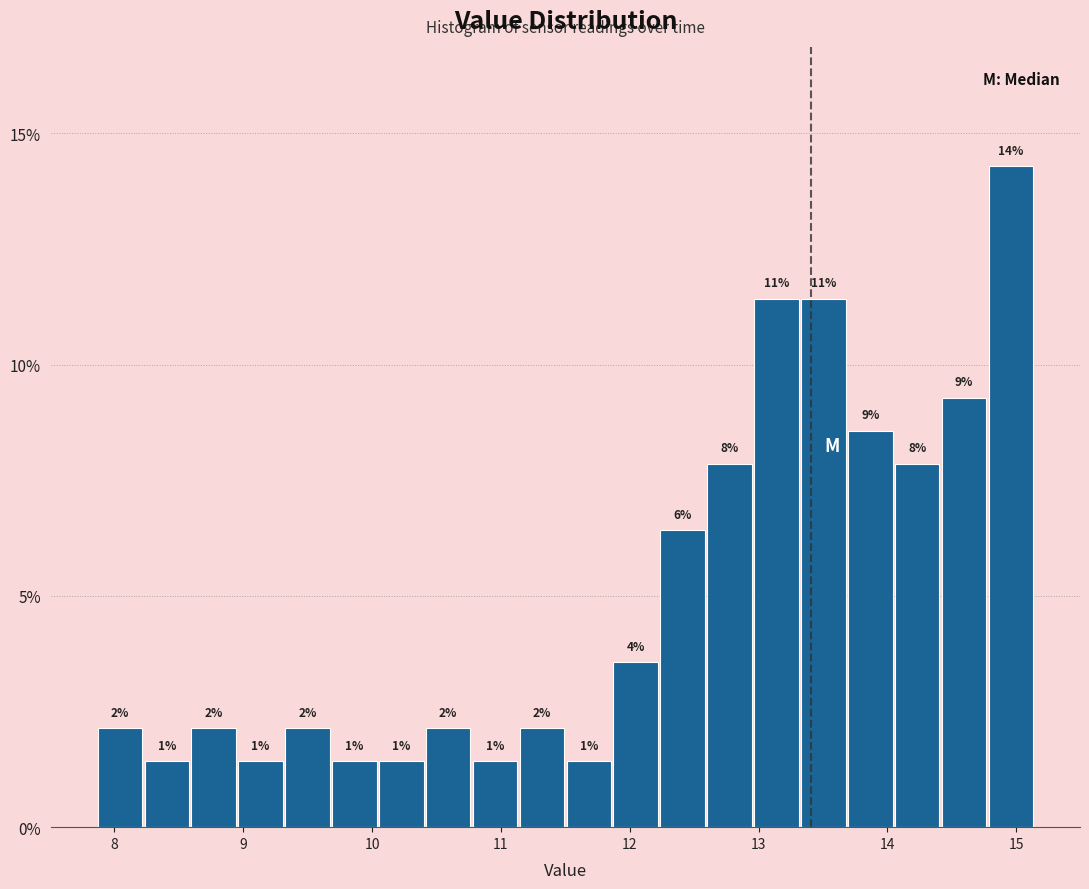

Around what value on the x-axis is the tallest bar? Give the approximate position of its centre, as read against the axis.

15.0